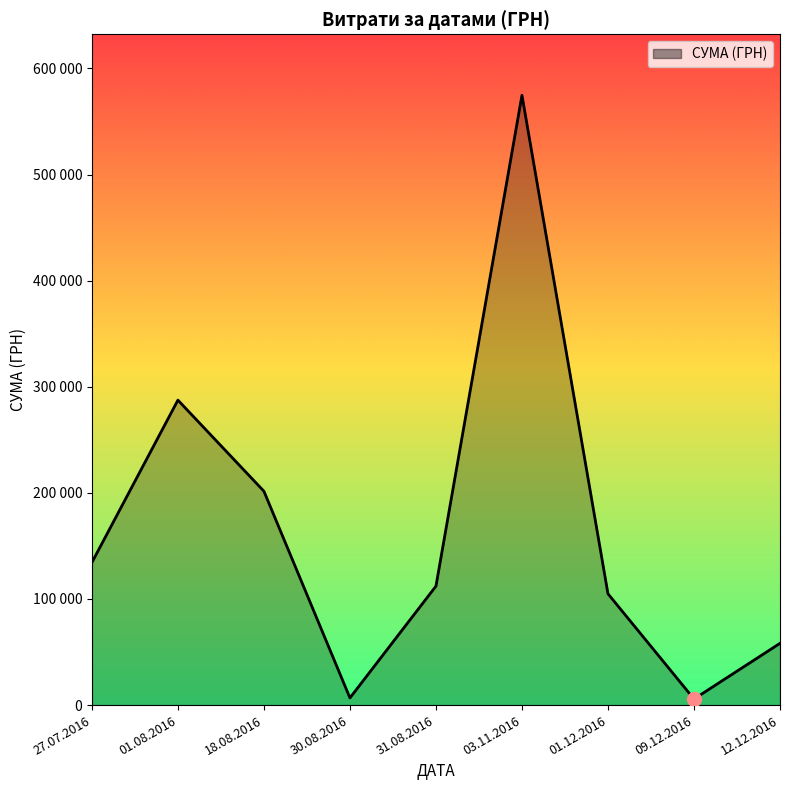

Is this an area chart (filled region under the line)?

Yes